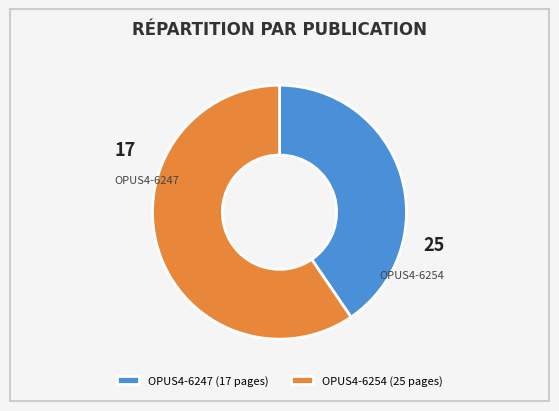

Do OPUS4-6247 and OPUS4-6254 together represent more than half of the pie?

Yes